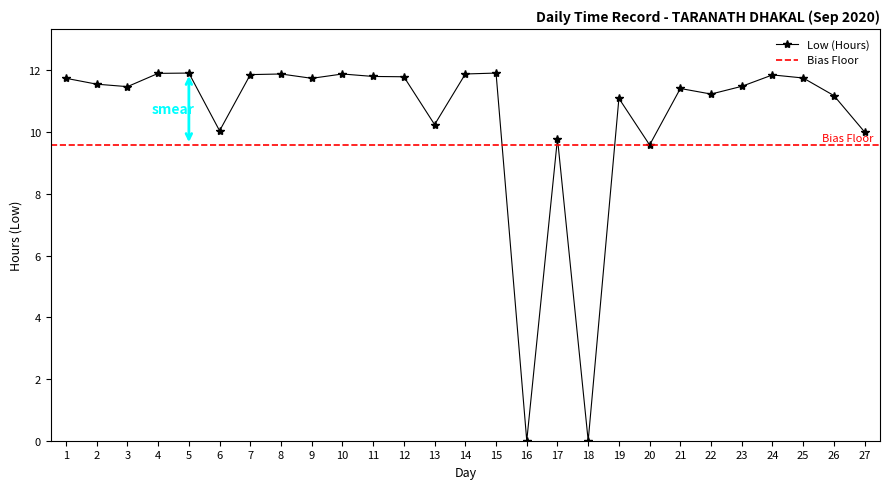

What is the greatest value displayed?

11.9